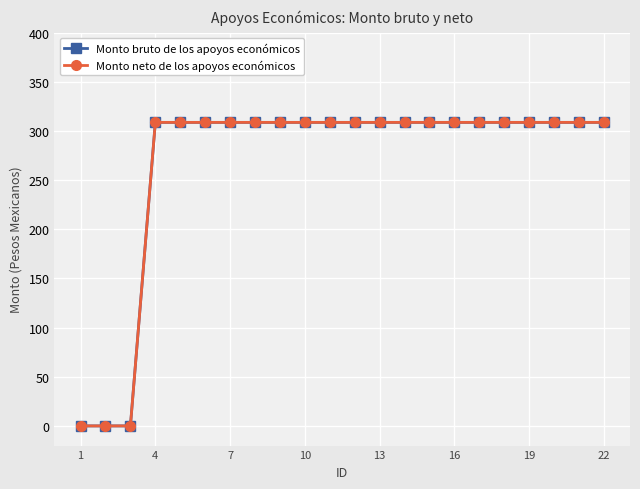

True or false: Monto neto de los apoyos económicos and Monto bruto de los apoyos económicos cross at least once.

False